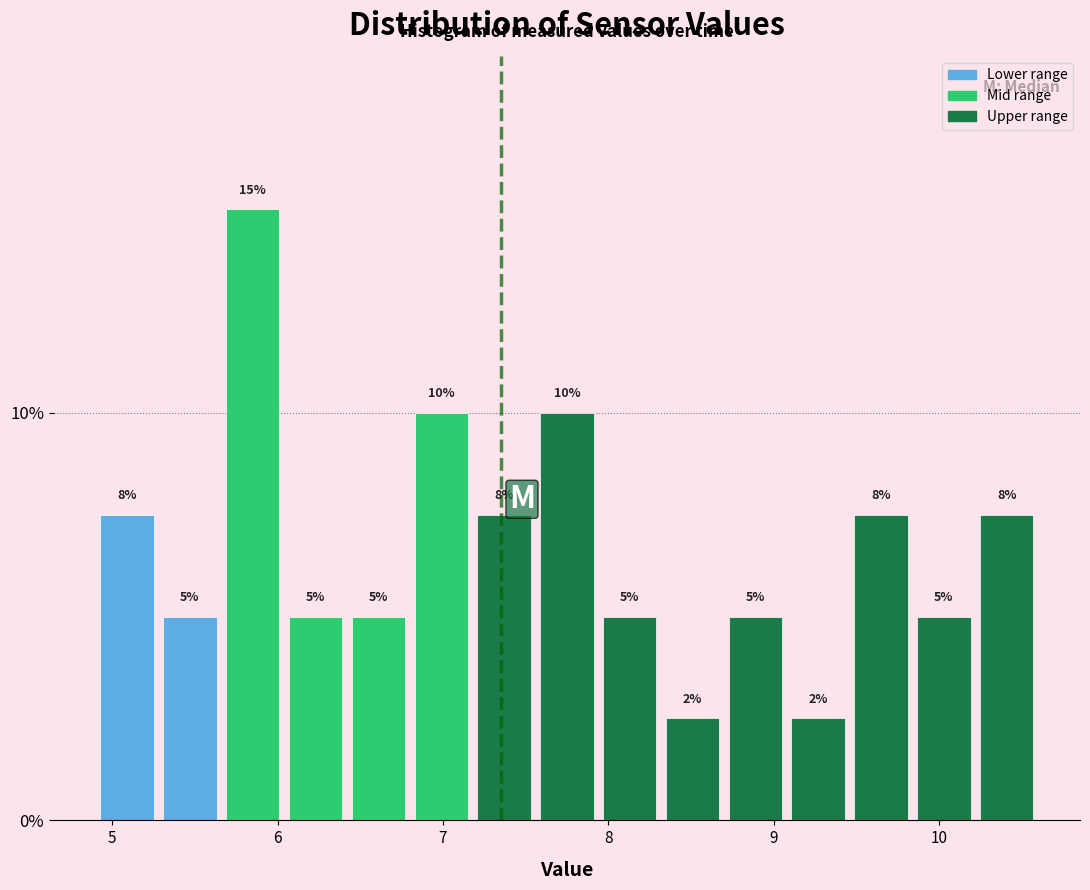

Around what value on the x-axis is the tallest bar? Give the approximate position of its centre, as read against the axis.

5.9